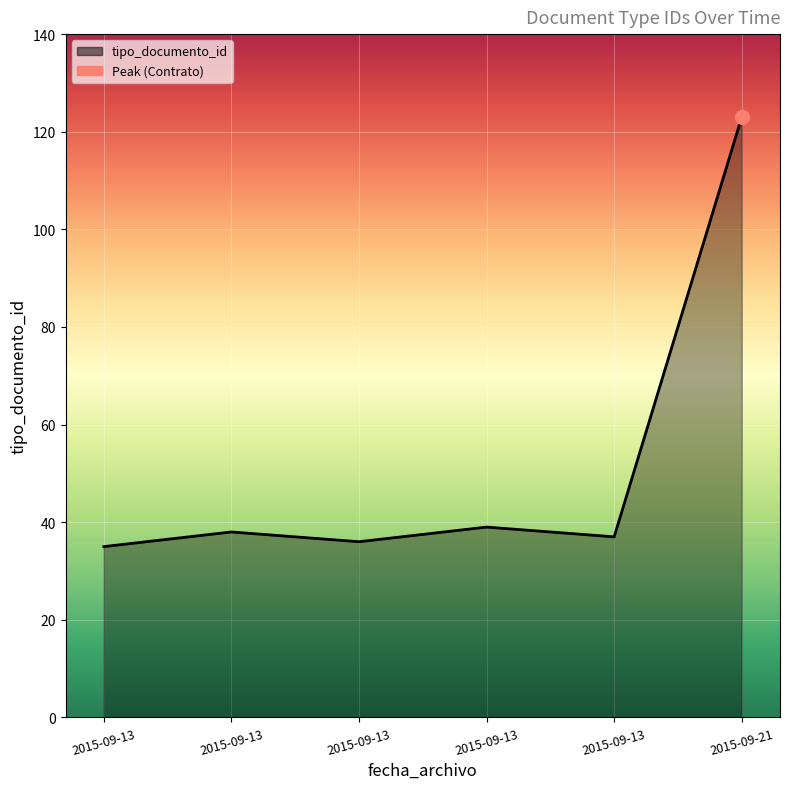

What is the sum of all values?

308